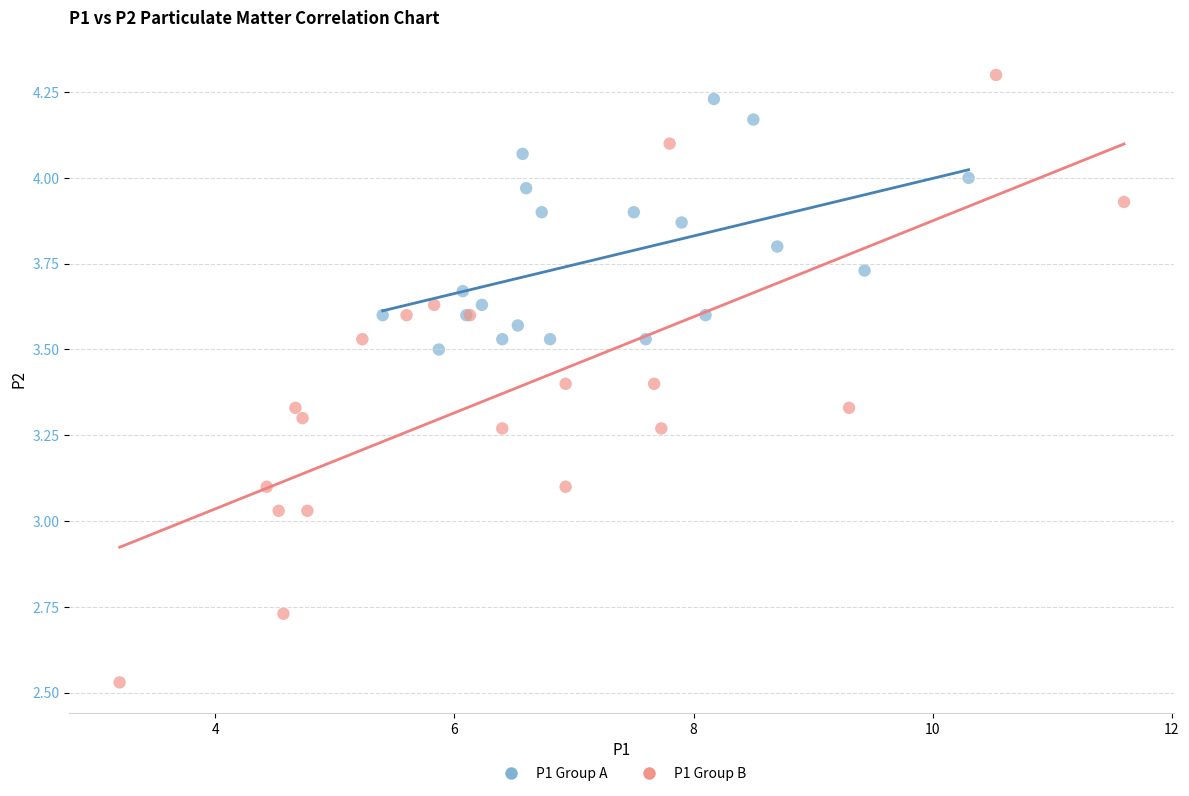

Which series contains the lowest Y value?

P1 Group B